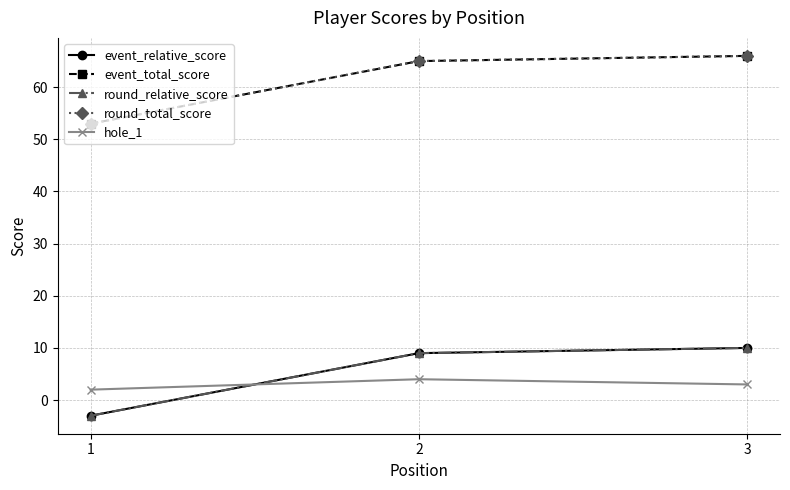

What is the approximate value of event_total_score at 3, to the nearest 10?

70